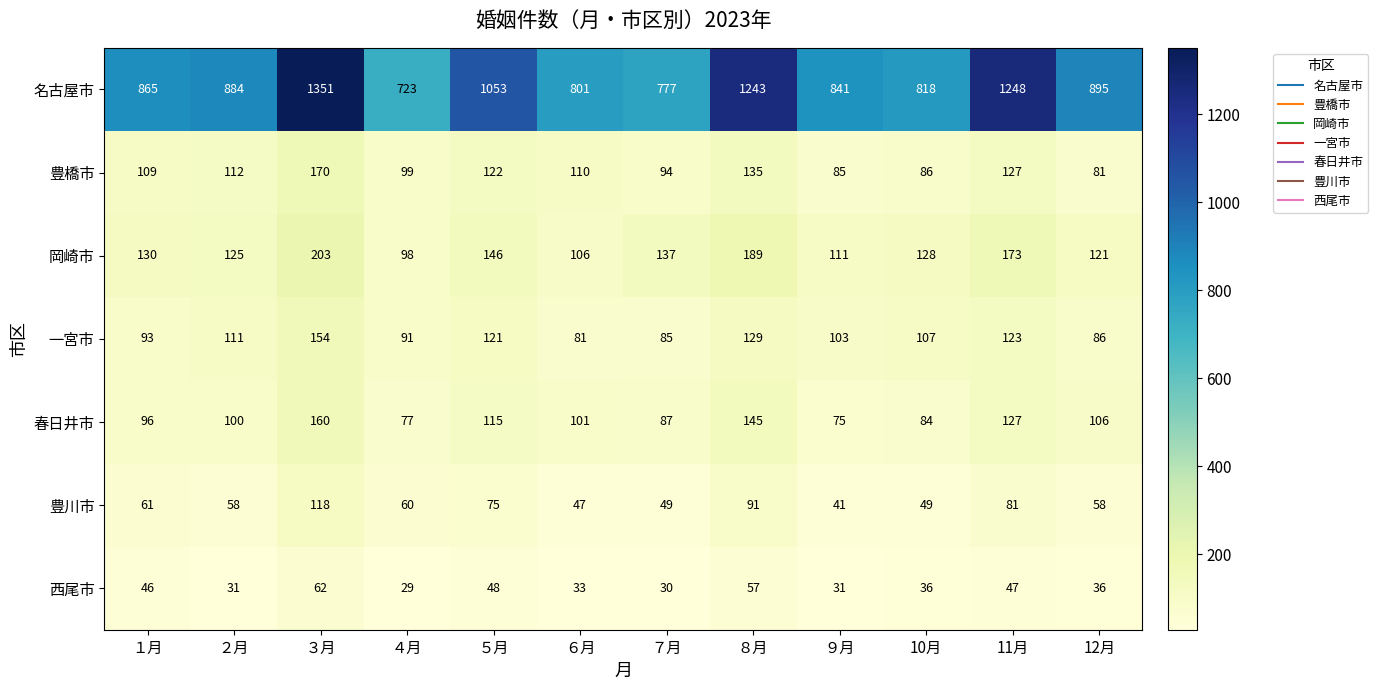

At which label is 西尾市 closest to 45?

１月